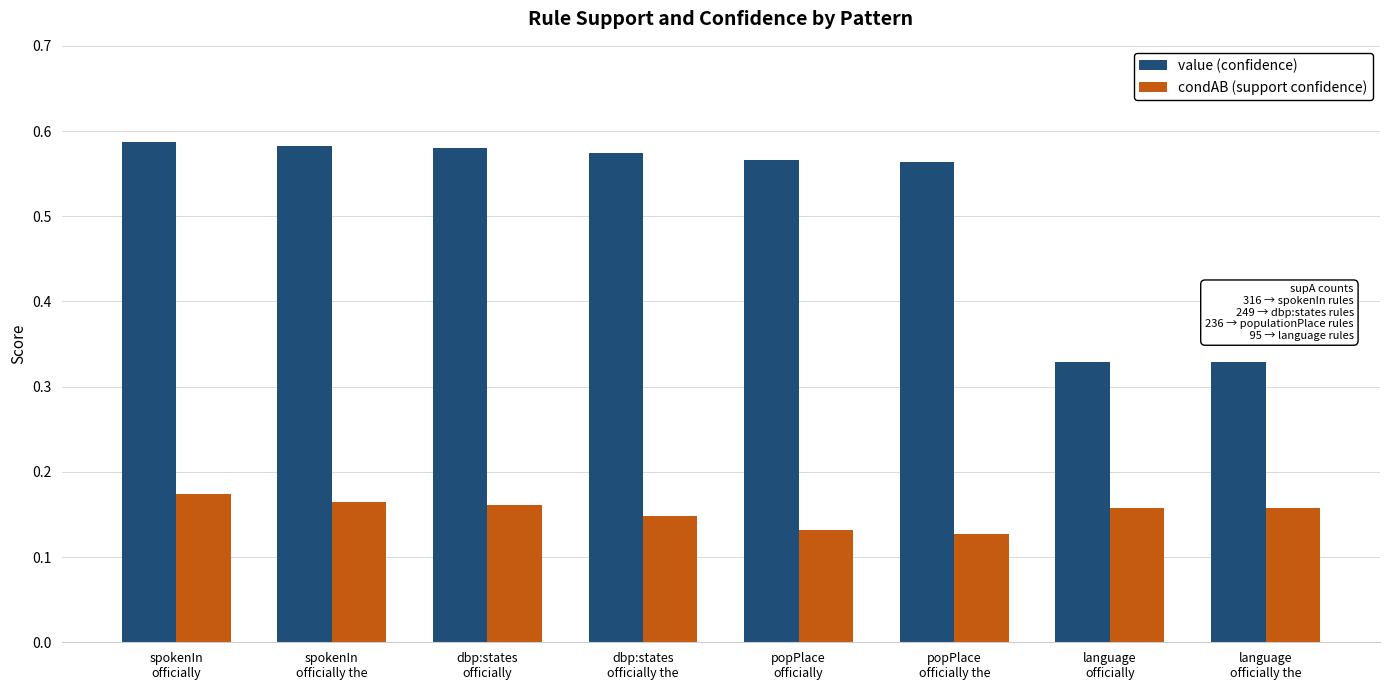

What is the total value across all series at language
officially?

0.5